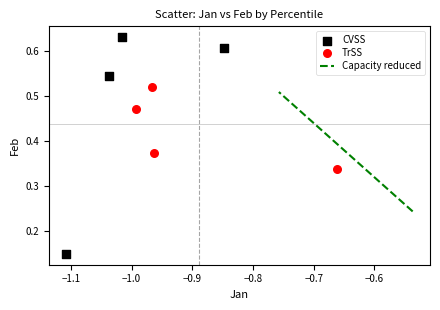

Which series reaches the minimum Y coordinate?

CVSS